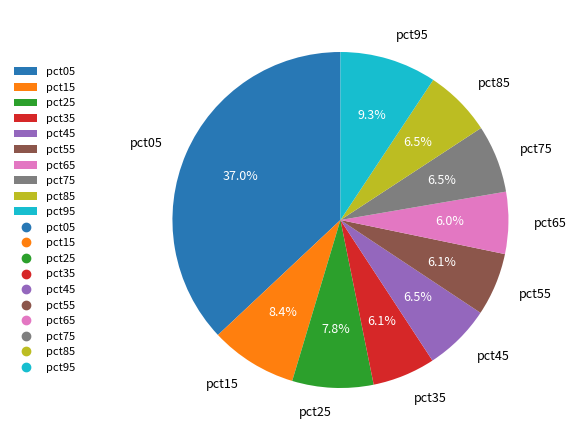

Between pct65 and pct75, which is larger?

pct75